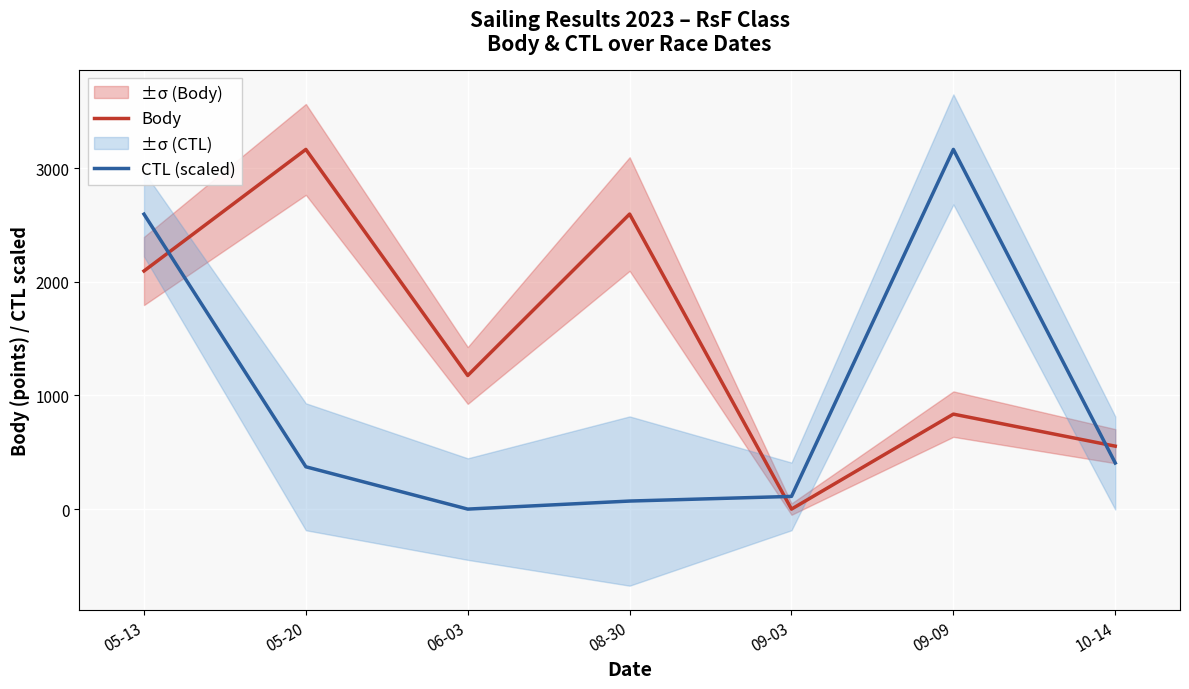

Which series has the largest total across all categories?

Body